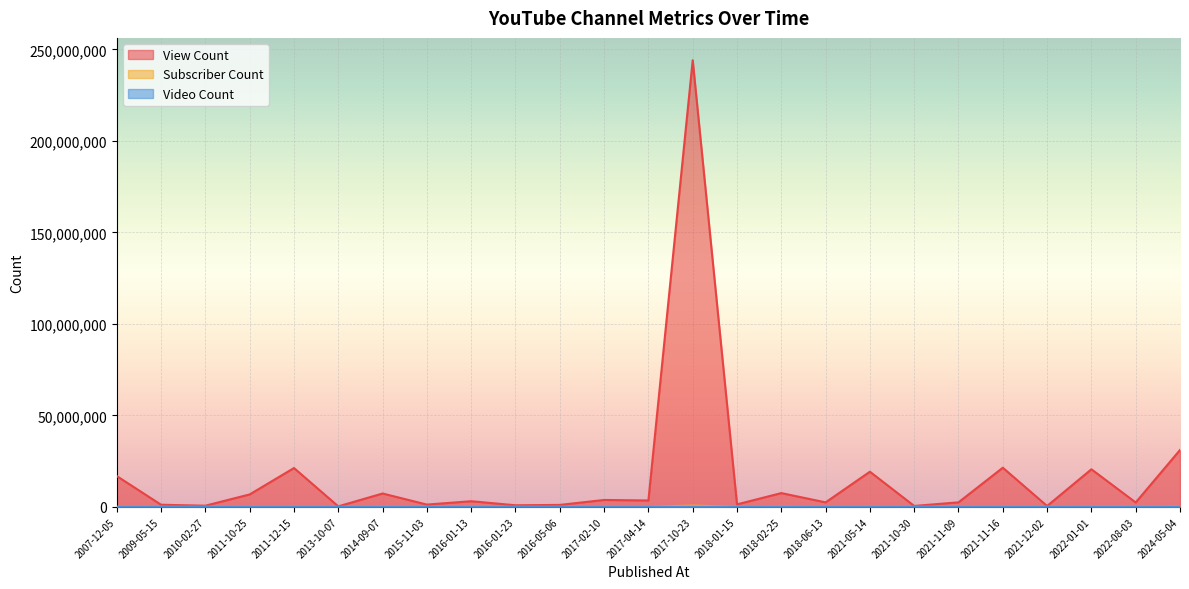

What is the label of the 14th point from the right?

2017-02-10